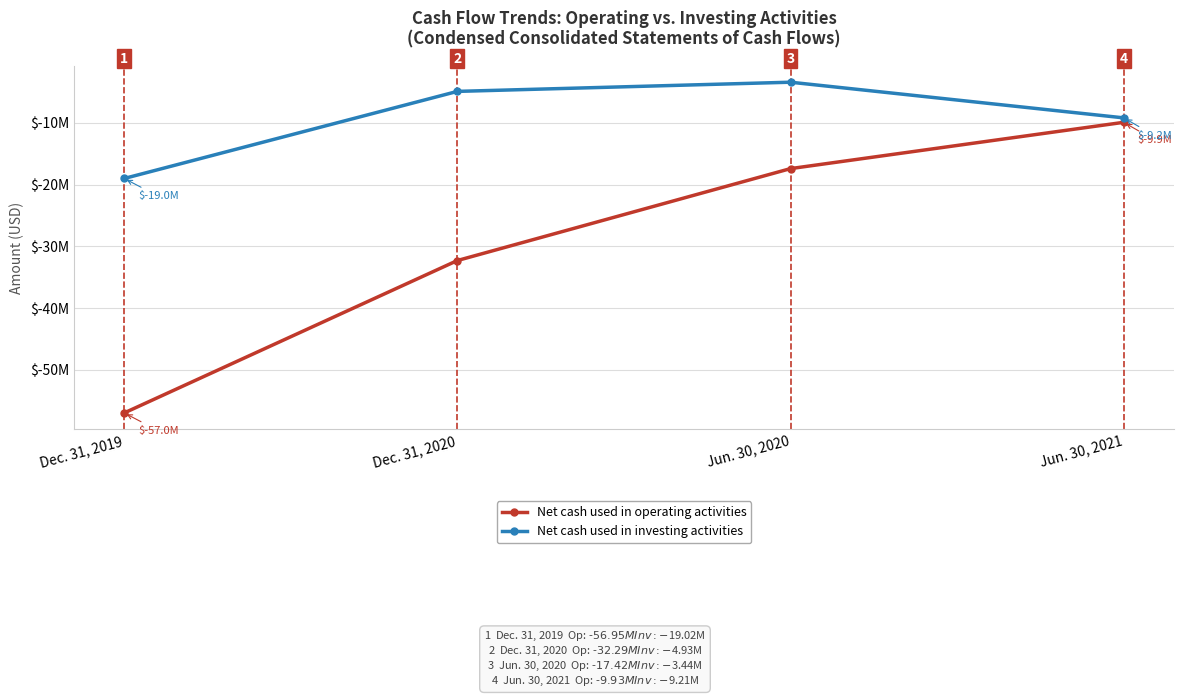

Reading left to right, extract all data points from this chart.

Net cash used in operating activities: Dec. 31, 2019=-56954306	Dec. 31, 2020=-32294587	Jun. 30, 2020=-17420685	Jun. 30, 2021=-9931736
Net cash used in investing activities: Dec. 31, 2019=-19019191	Dec. 31, 2020=-4927833	Jun. 30, 2020=-3441593	Jun. 30, 2021=-9210699